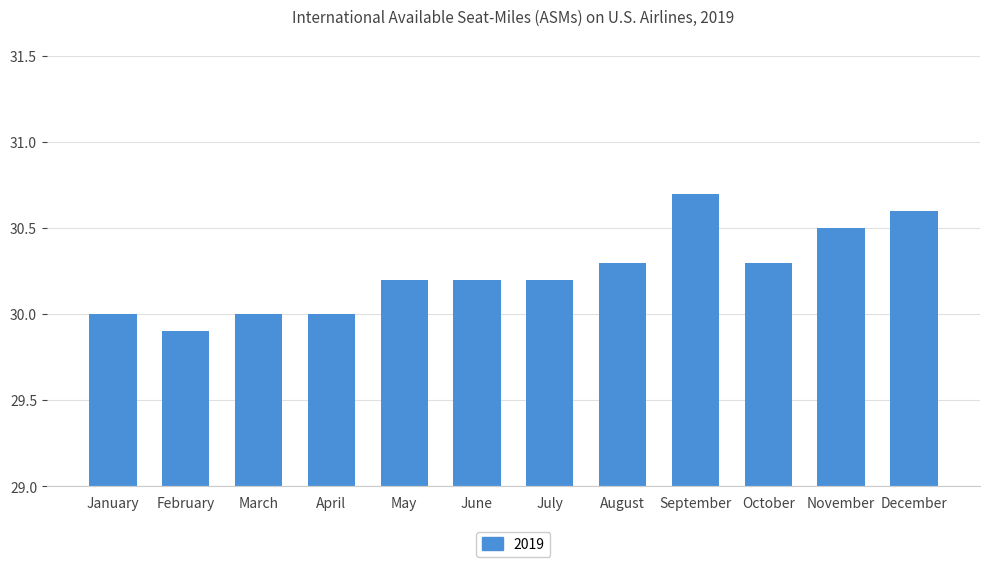

Which label corresponds to the smallest value in the chart?

February